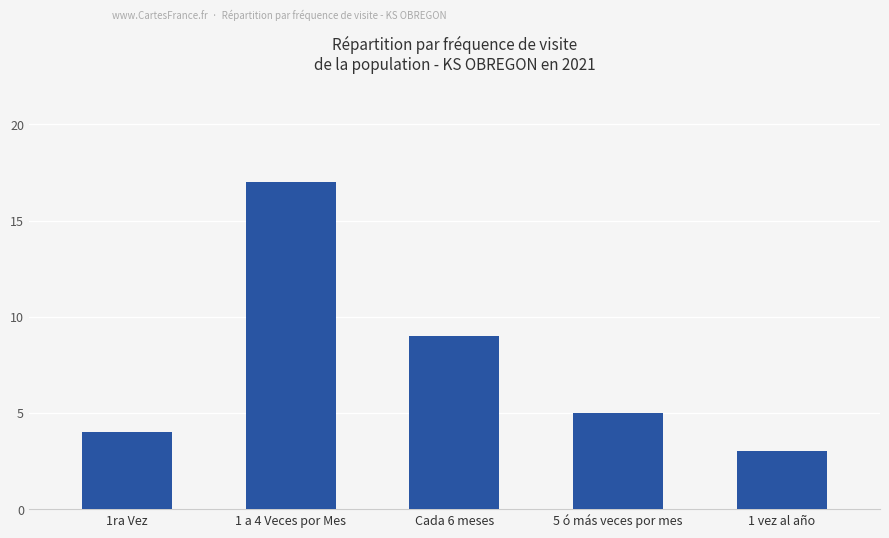

What is the sum of all values?

38